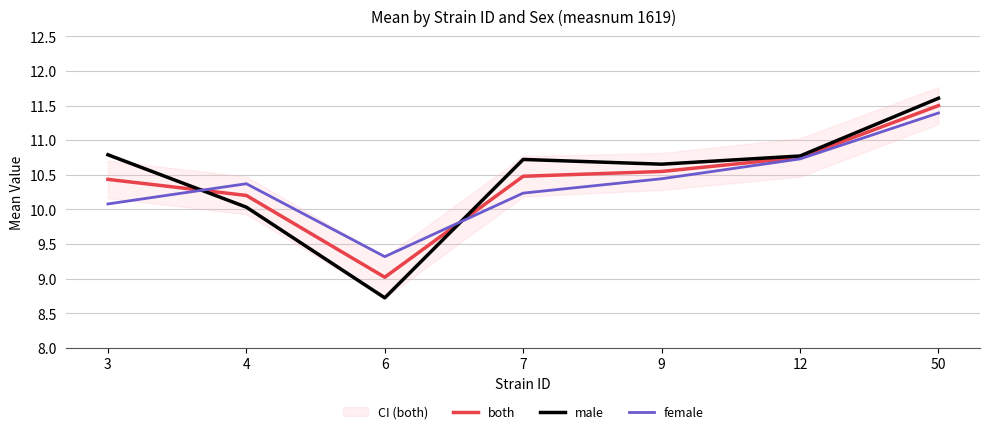

Rank the series by their maximum value, from lowest to highest.

female, both, male